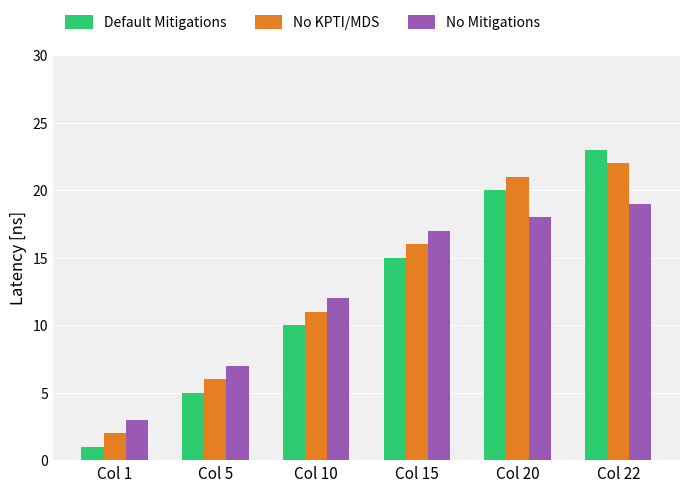

Which category has the highest value in the No KPTI/MDS series?

Col 22